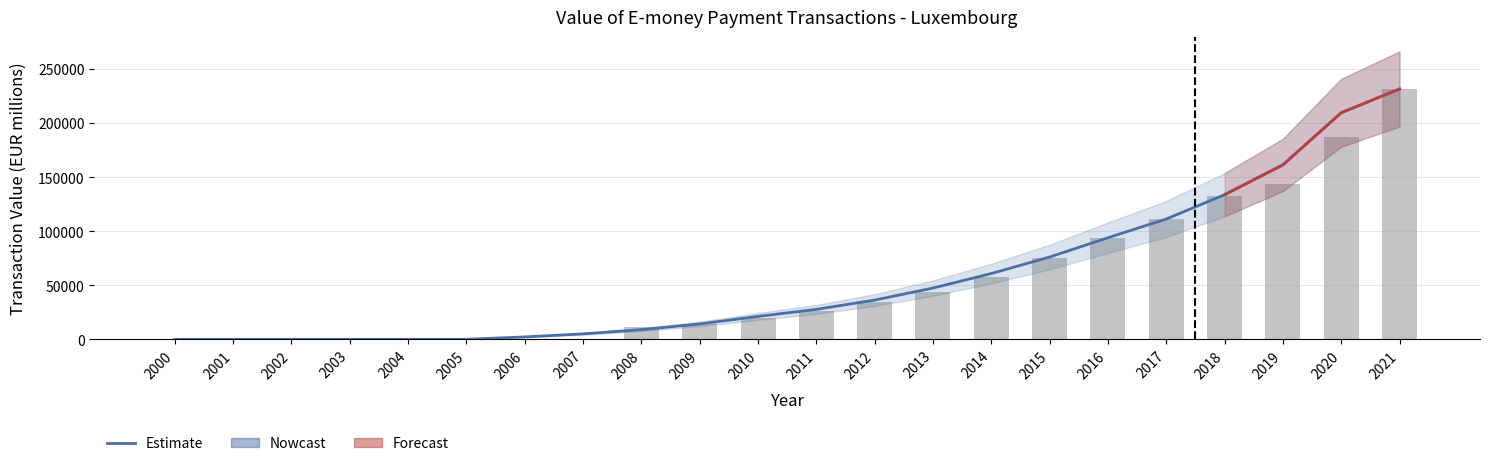

The value at 2008 is 11025.8. True or false?

True